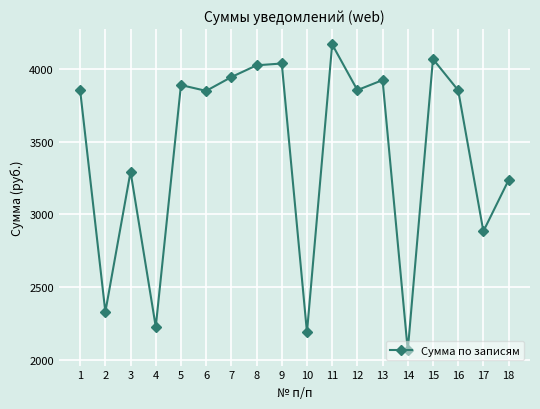

What is the value of the 7th point from the left?

3943.2